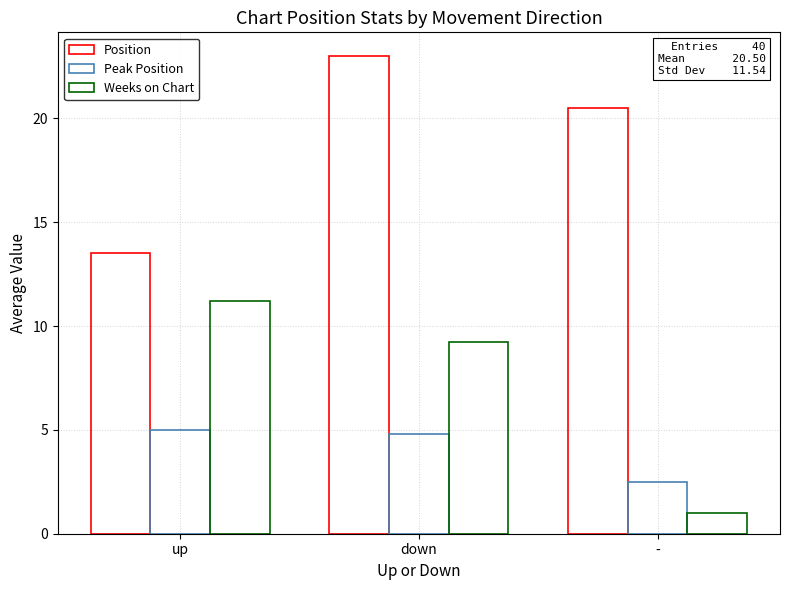

Which has a higher value, up or down?

down